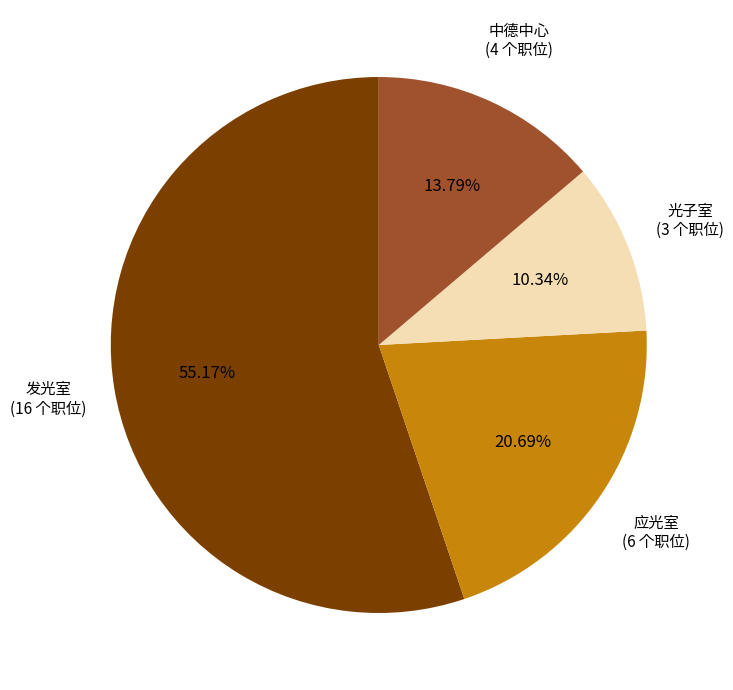

What percentage is the 中德中心 slice, to the nearest percent?

14%